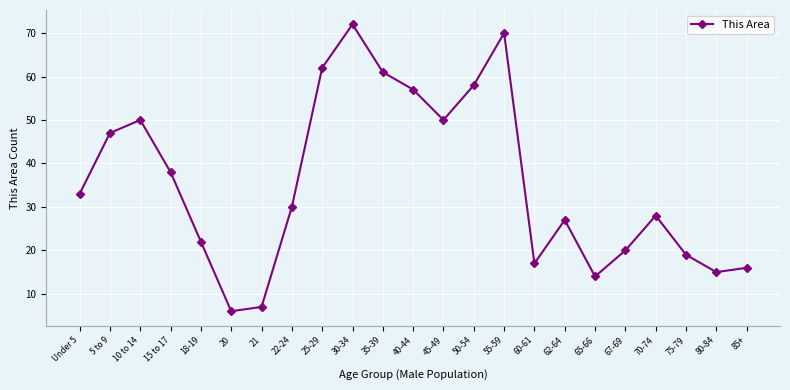

At which category does the data reach its first local peak?

10 to 14